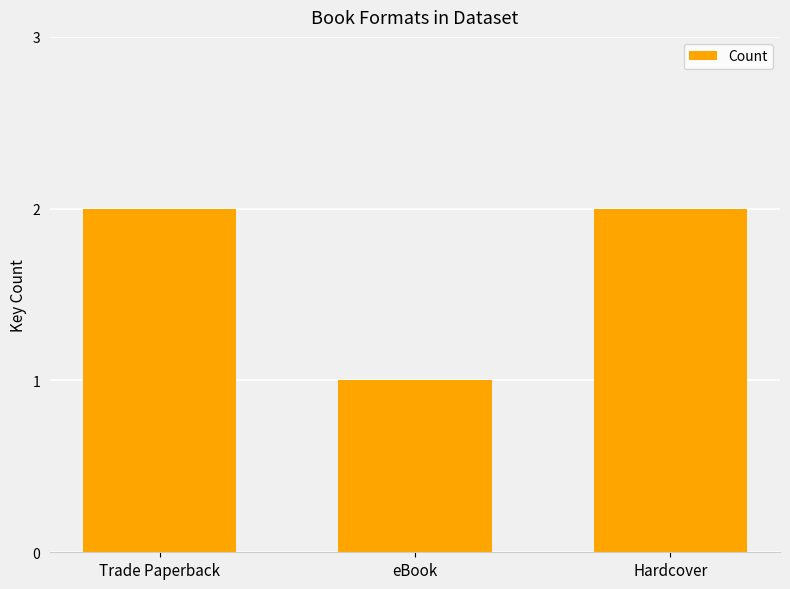

Reading left to right, what are all the values shown in this chart?

Trade Paperback=2	eBook=1	Hardcover=2